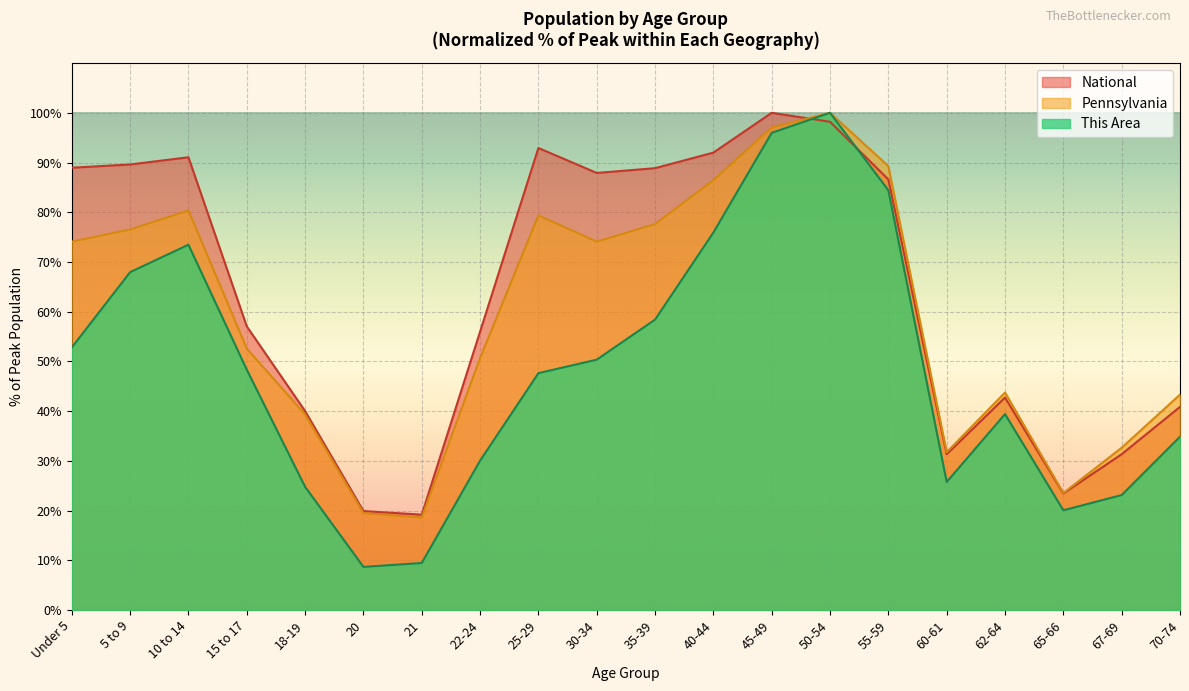

What is the average value of the Pennsylvania series?

59.5